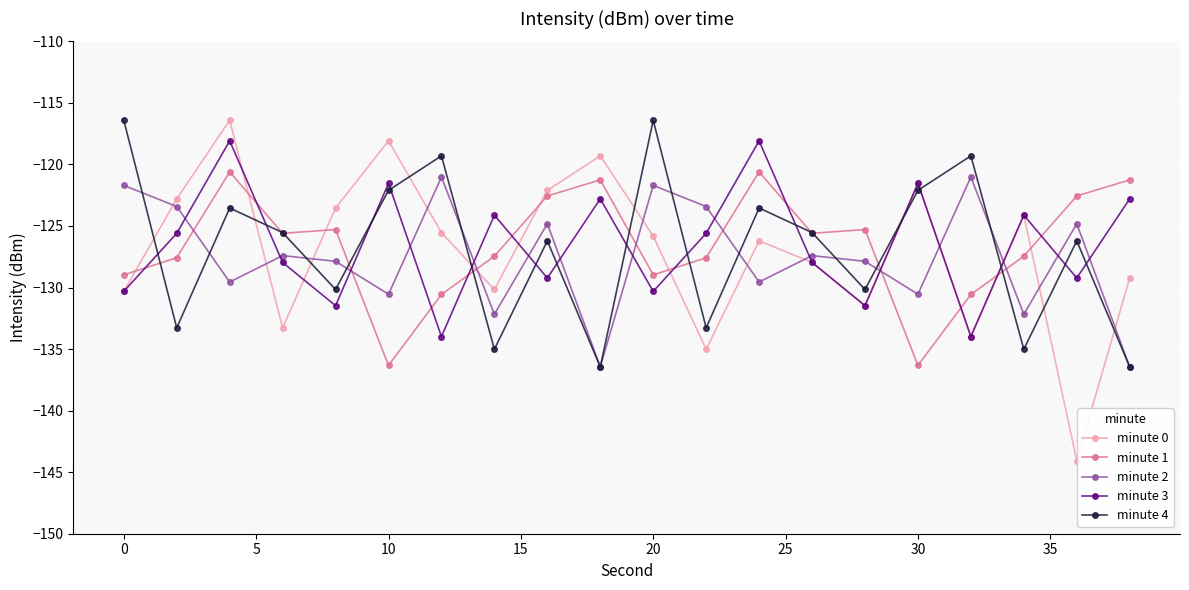

What is the average value of the minute 1 series?

-126.6